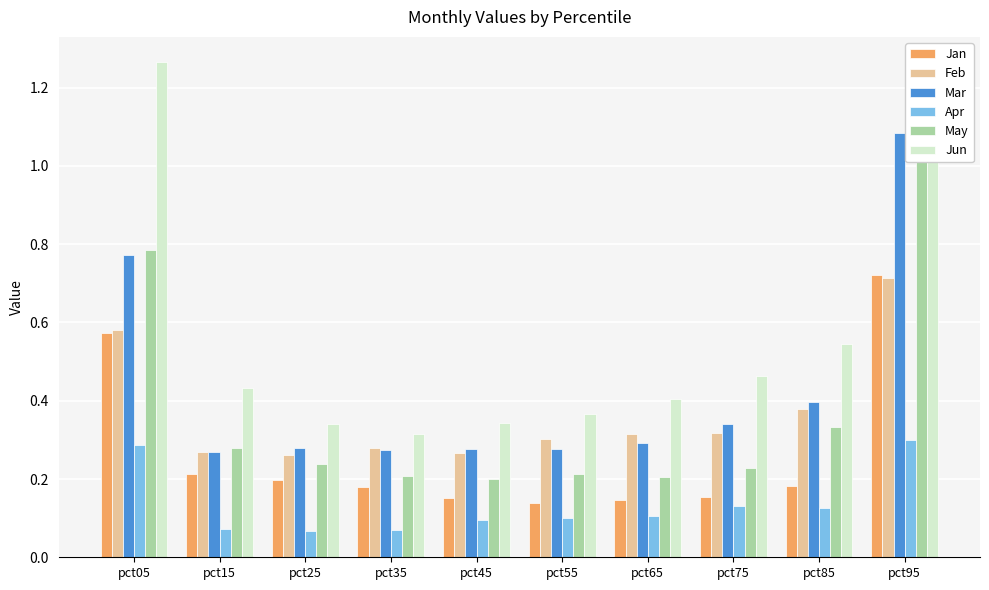

Reading right to left, list all the values displayed in this chart.

Jan: 0.7	0.2	0.2	0.1	0.1	0.2	0.2	0.2	0.2	0.6
Feb: 0.7	0.4	0.3	0.3	0.3	0.3	0.3	0.3	0.3	0.6
Mar: 1.1	0.4	0.3	0.3	0.3	0.3	0.3	0.3	0.3	0.8
Apr: 0.3	0.1	0.1	0.1	0.1	0.1	0.1	0.1	0.1	0.3
May: 1.2	0.3	0.2	0.2	0.2	0.2	0.2	0.2	0.3	0.8
Jun: 1.2	0.5	0.5	0.4	0.4	0.3	0.3	0.3	0.4	1.3